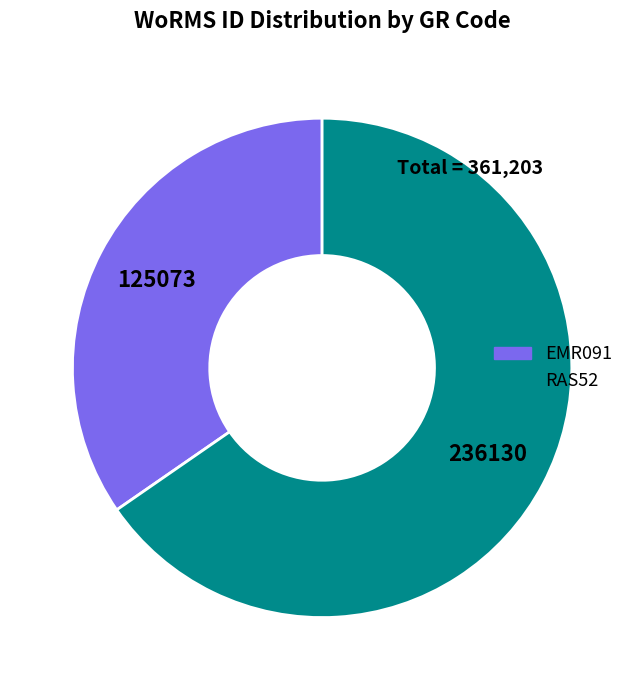

Is the sum of RAS52 and EMR091 greater than half?

Yes